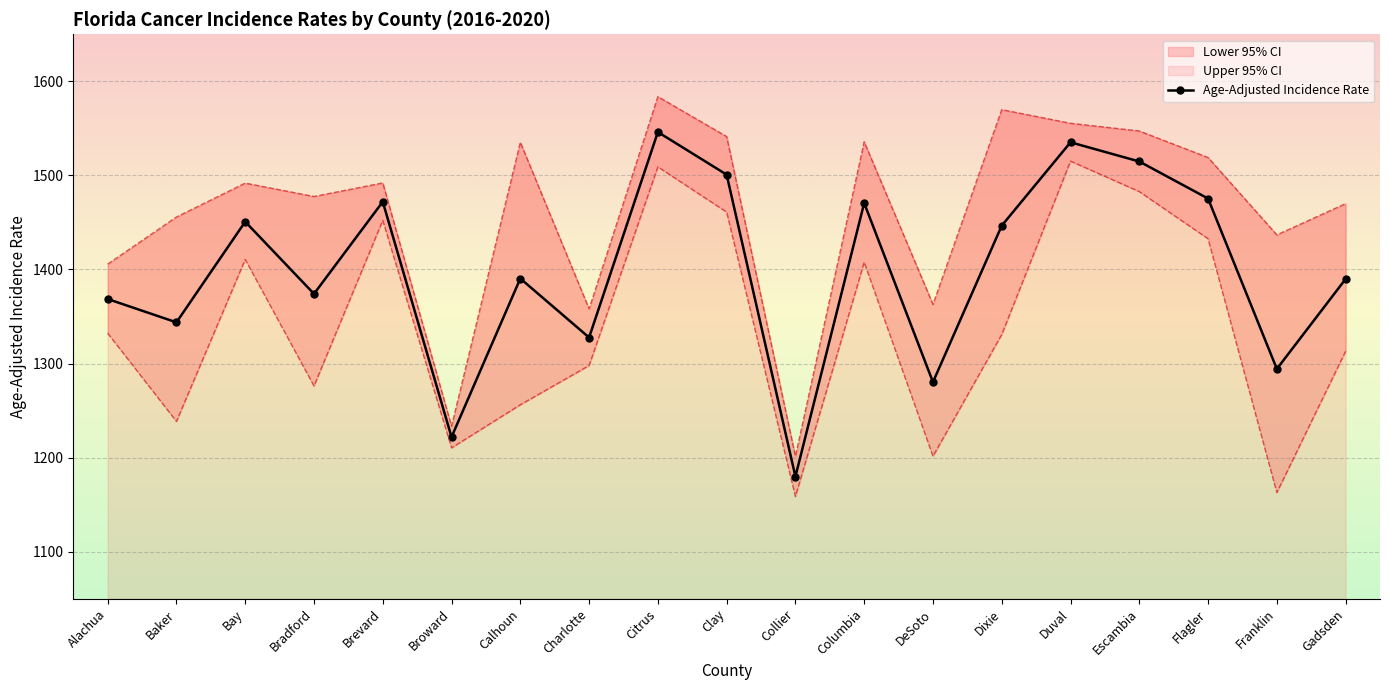

List the labels in order of value, largest first.

Citrus, Duval, Escambia, Clay, Flagler, Brevard, Columbia, Bay, Dixie, Calhoun, Gadsden, Bradford, Alachua, Baker, Charlotte, Franklin, DeSoto, Broward, Collier